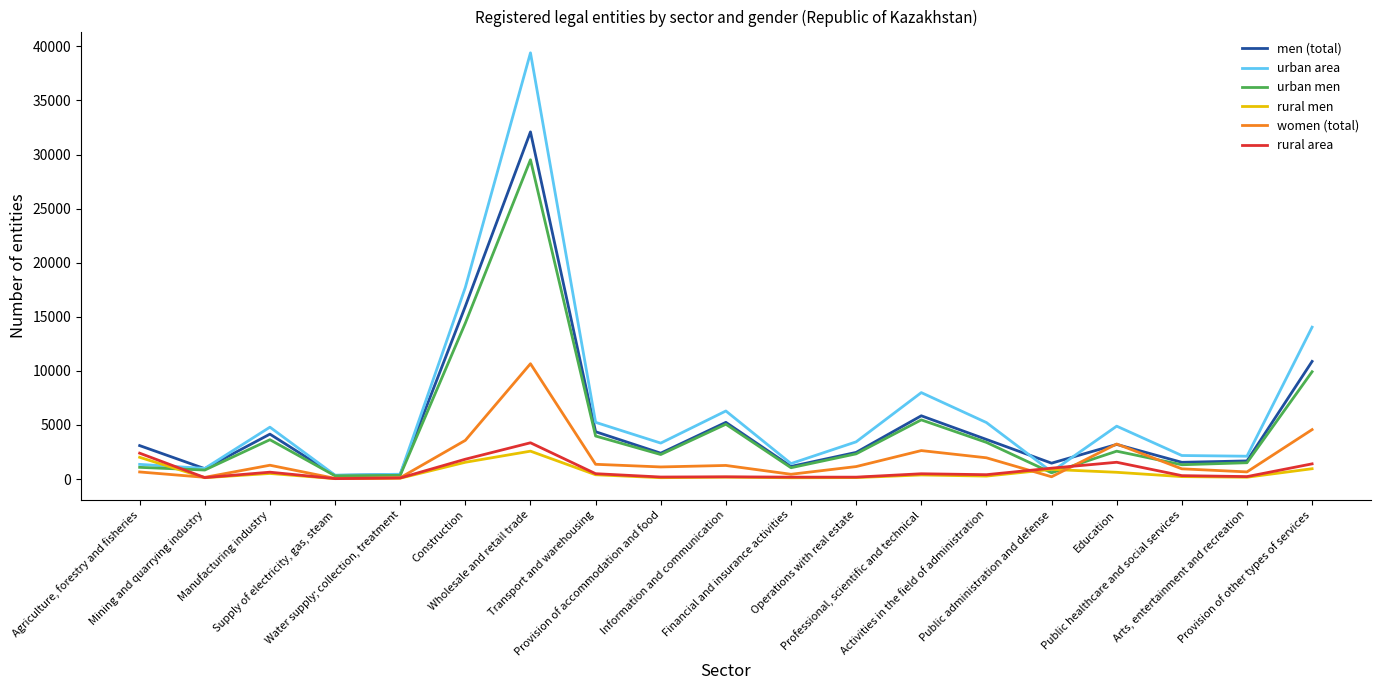

What is the difference between the women (total) values at Professional, scientific and technical and Supply of electricity, gas, steam?

2570